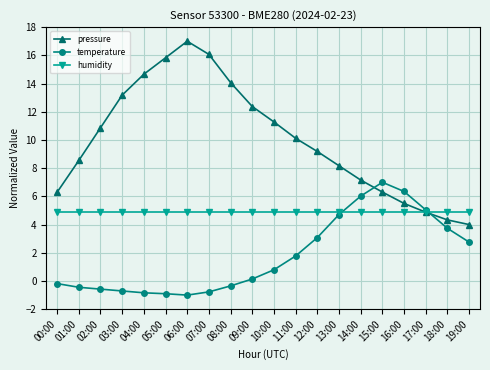

At which category does pressure reach its first local peak?

06:00